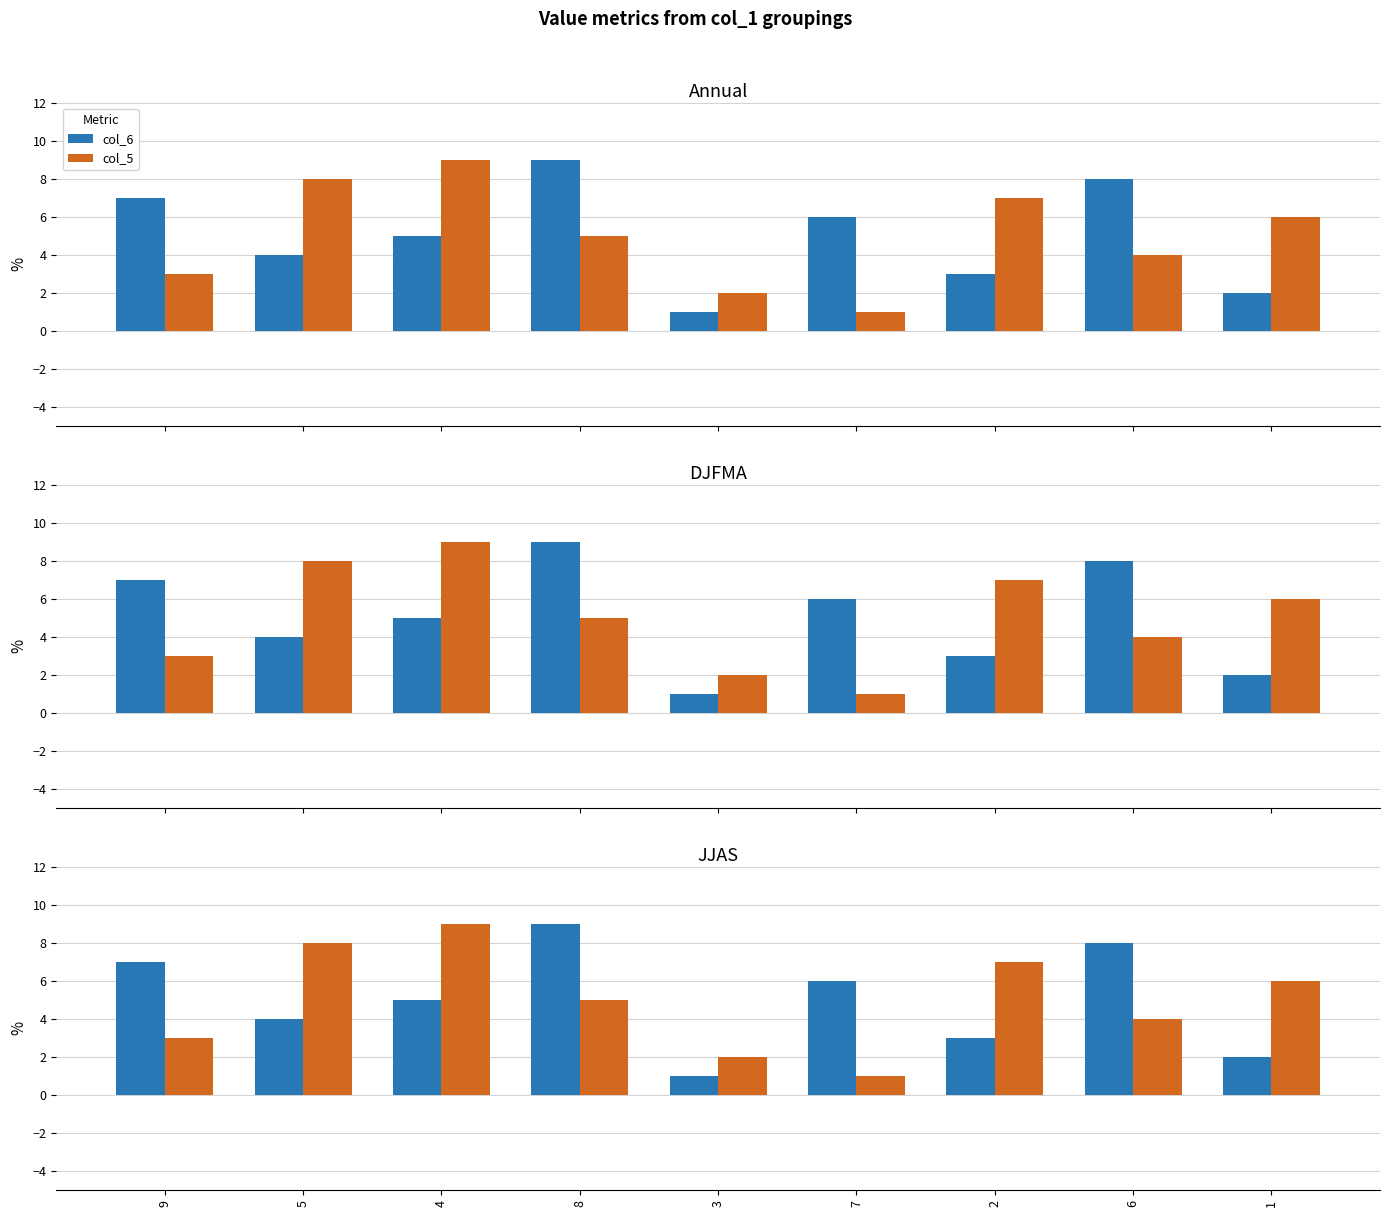

Is it true that col_5 equals 8 at 1?

False